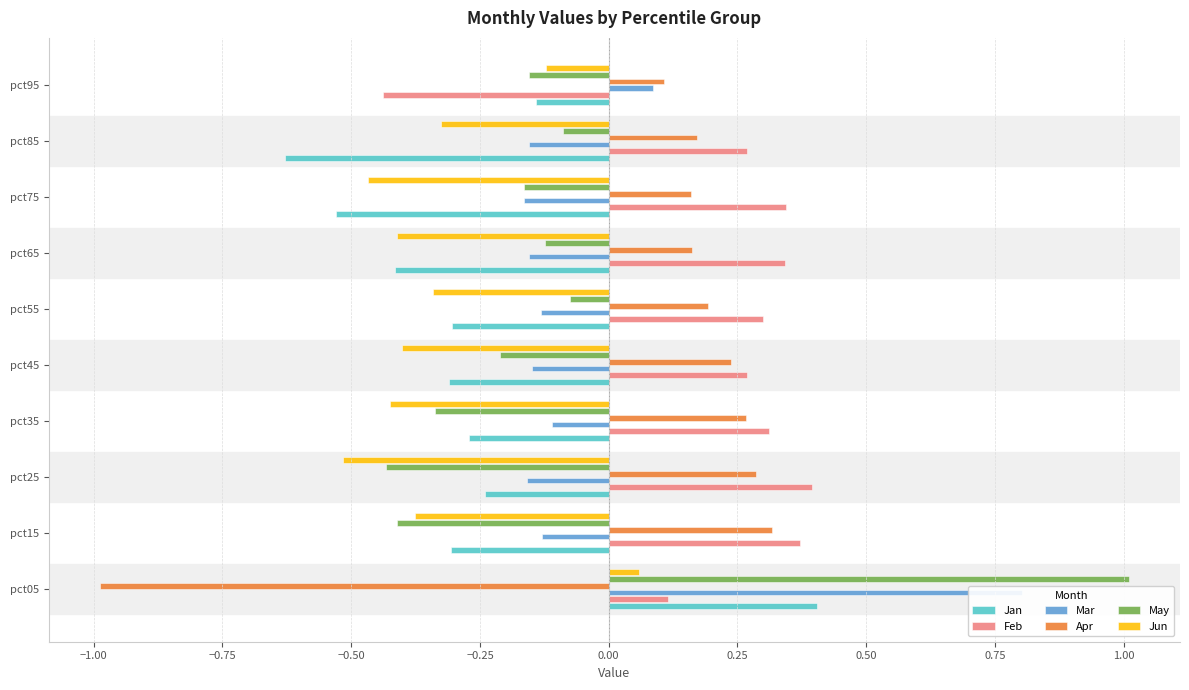

Are the bars grouped side by side (vs. stacked)?

Yes